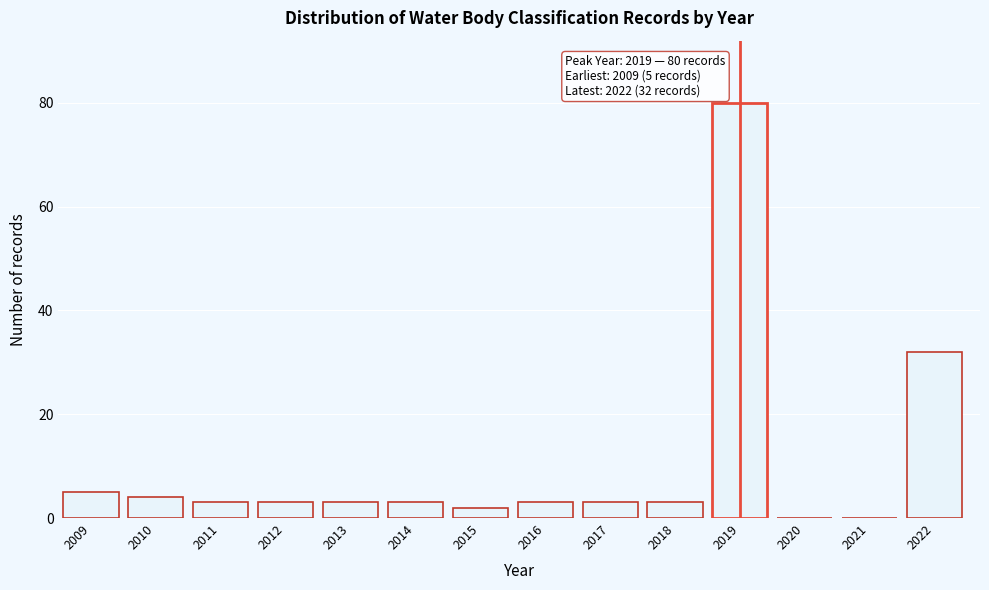

Reading right to left, extract all data points from this chart.

2022=32	2021=0	2020=0	2019=80	2018=3	2017=3	2016=3	2015=2	2014=3	2013=3	2012=3	2011=3	2010=4	2009=5